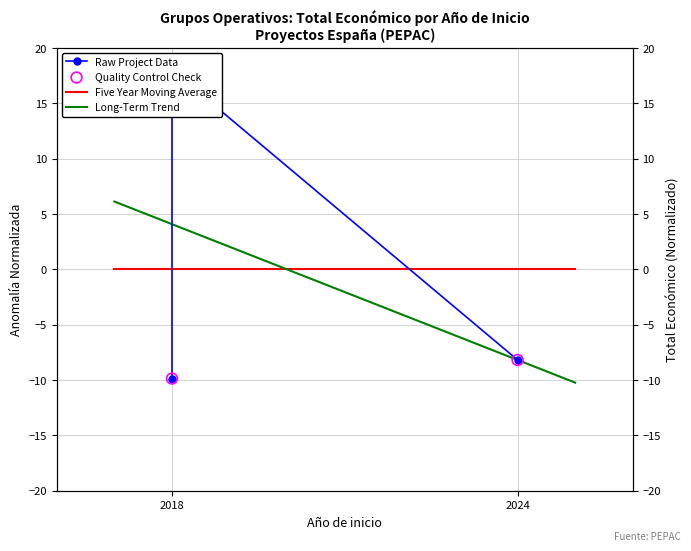

Between 2018 and 2024, which is larger?

2024